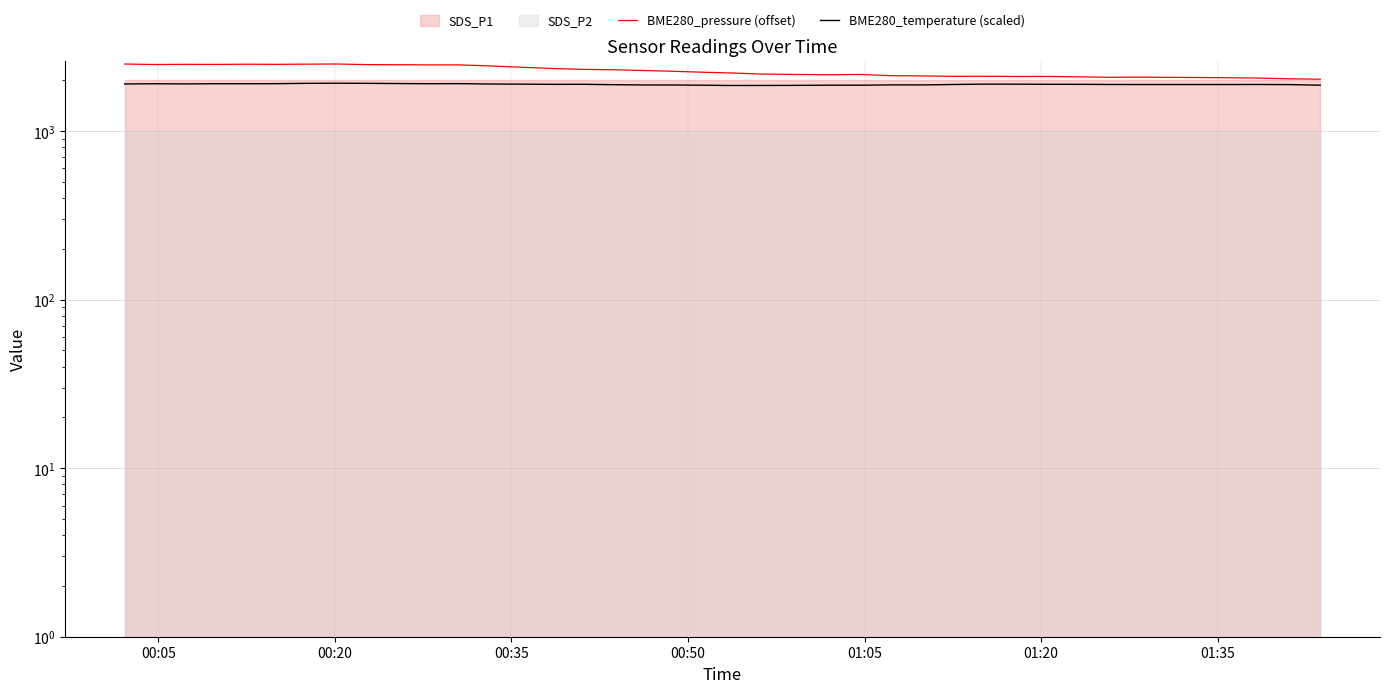

In BME280_temperature (scaled), how many points are lower than both neighbors (excluding endpoints)?

7